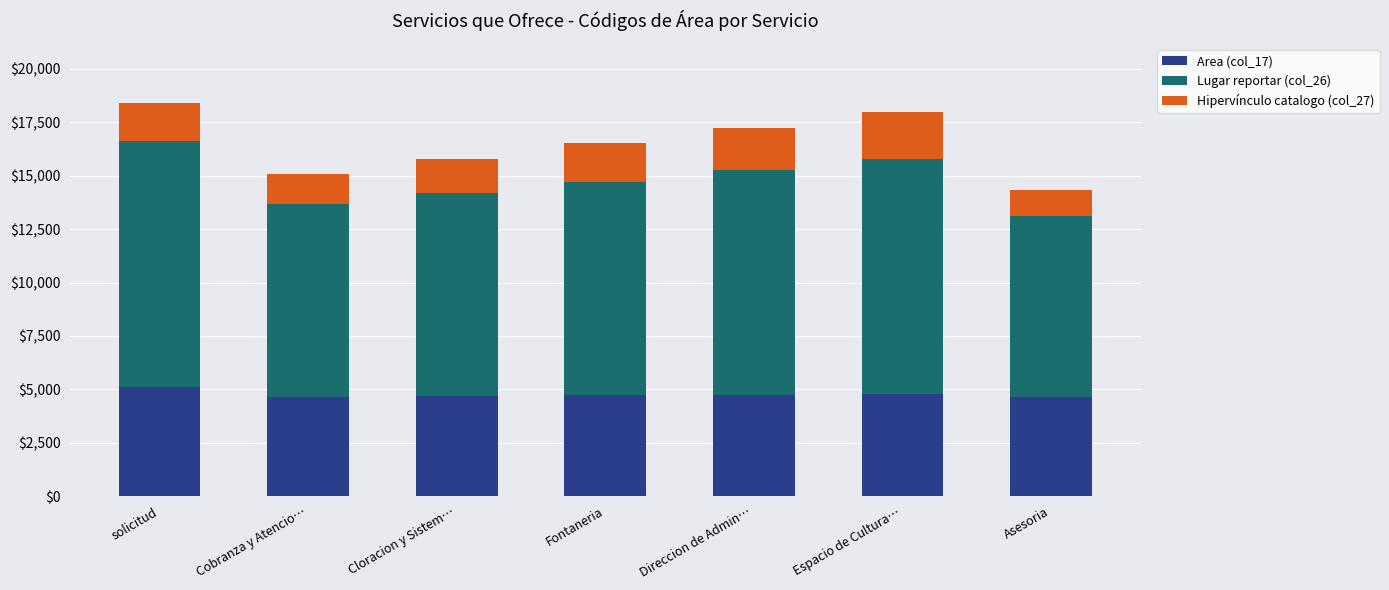

What is the highest value of the Area (col_17) series?

5110